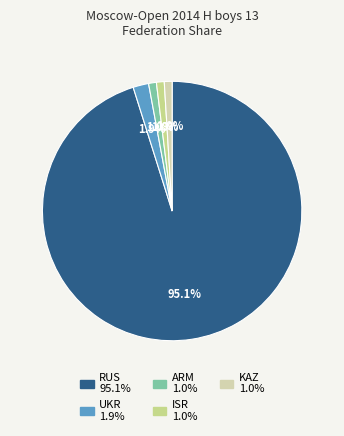

Which category has the biggest portion of the pie?

RUS